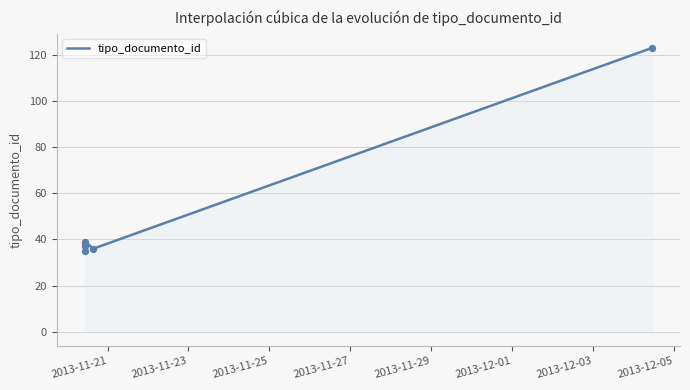

Approximately how many times larger is the value at 2013-11-20 10:37:16 compared to 2013-11-20 15:33:19?

1.1